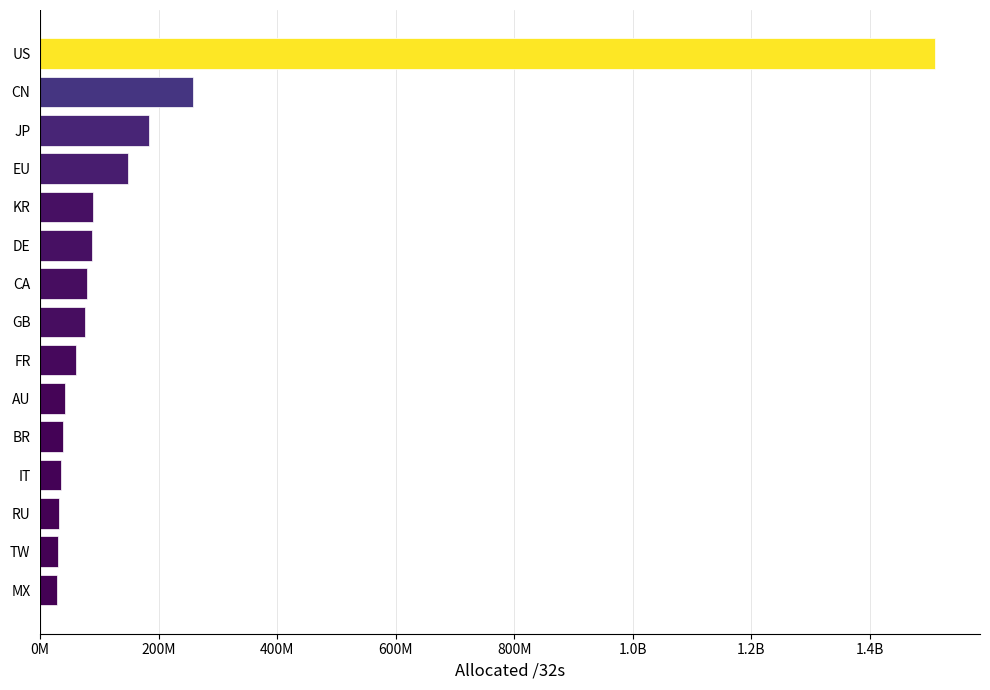

Are the bars horizontal?

Yes